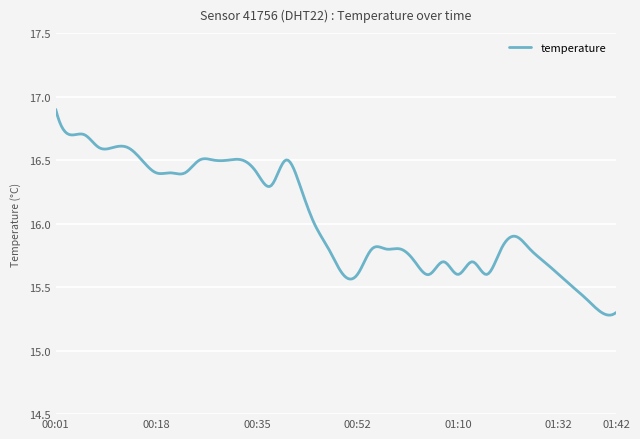

What is the difference between the maximum and minimum values?

1.6